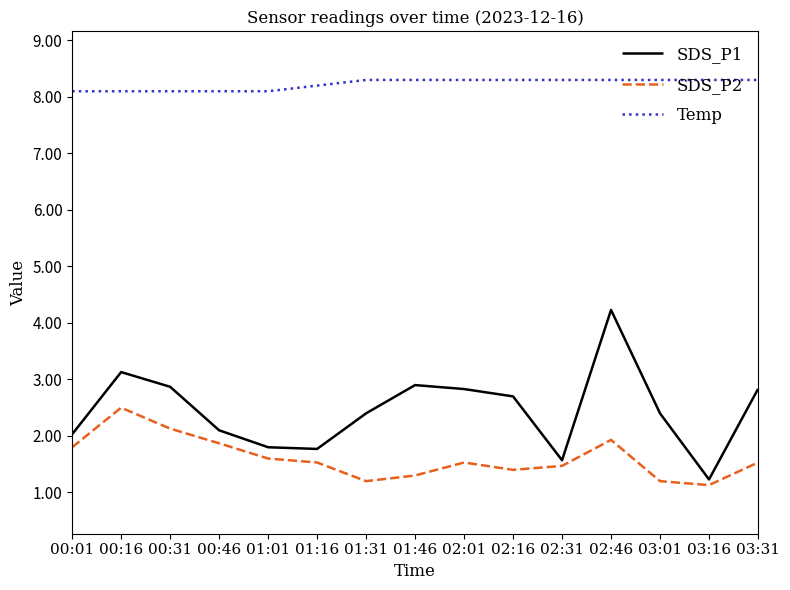

True or false: SDS_P2 and Temp cross at least once.

False